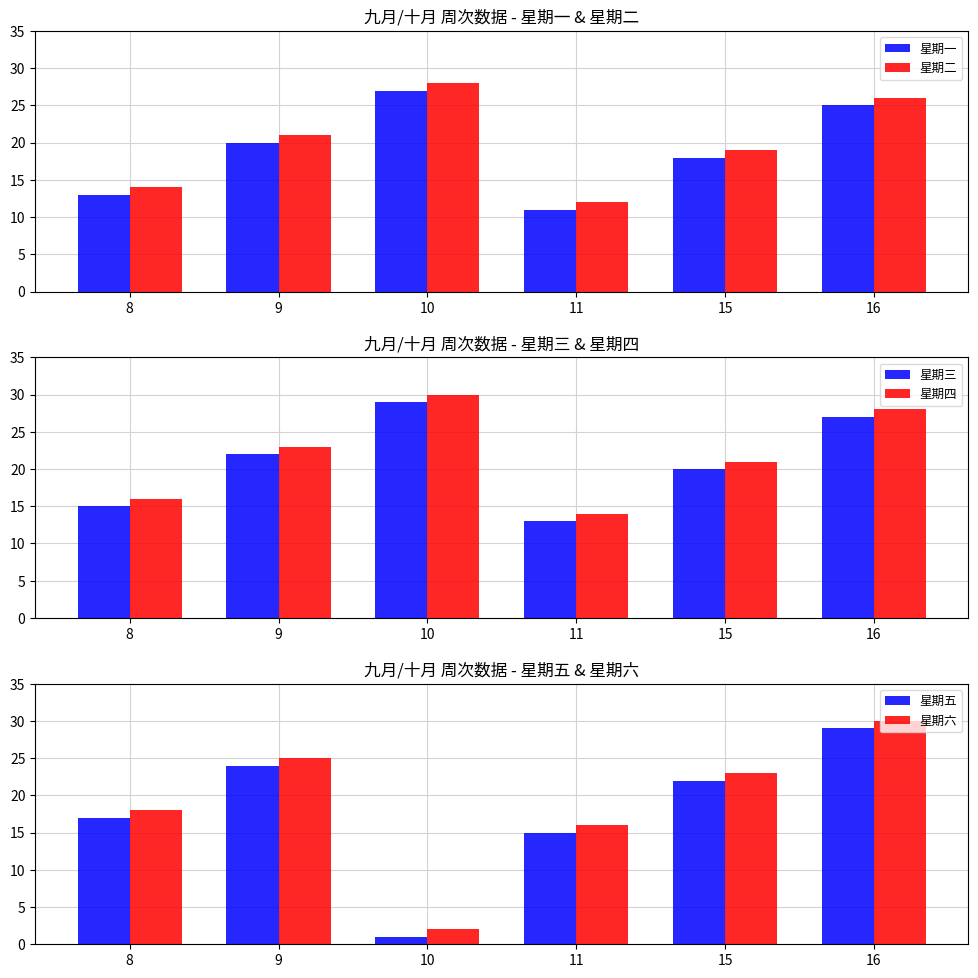

Count the 星期二 values in the range 14 to 26.

4